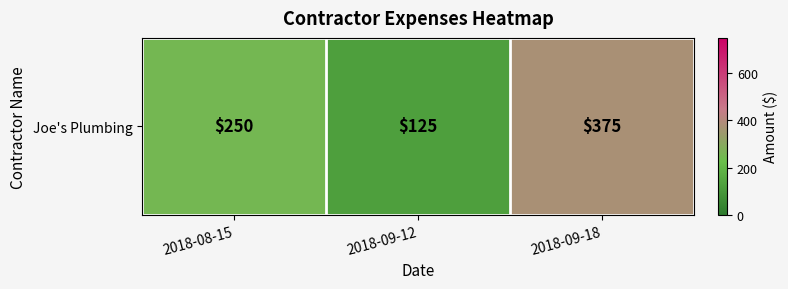

Reading left to right, extract all data points from this chart.

2018-08-15=250	2018-09-12=125	2018-09-18=375